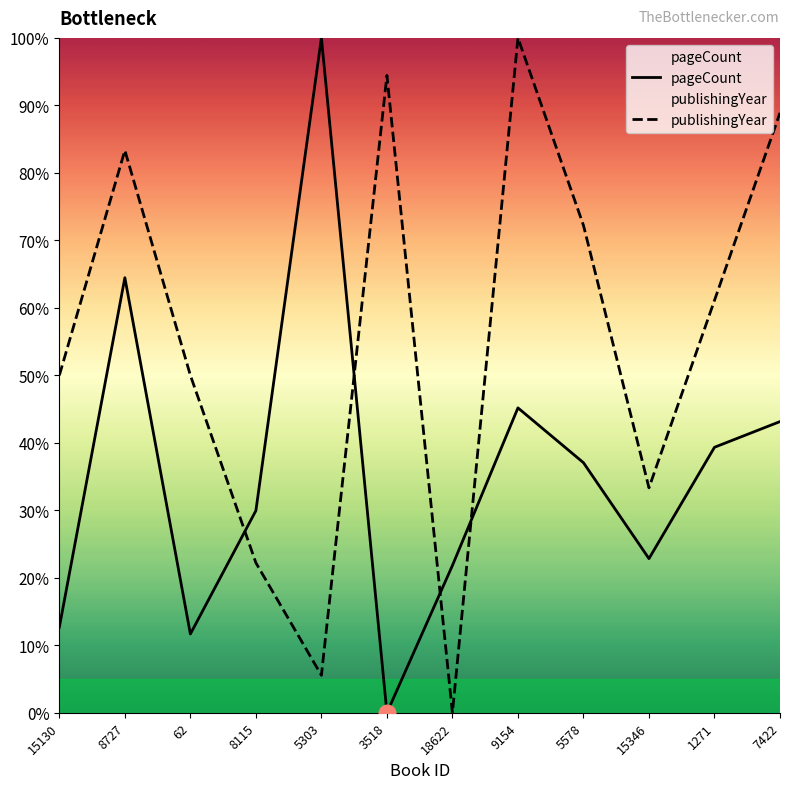

At 5578, list the series in order from largest to smallest.

publishingYear, pageCount